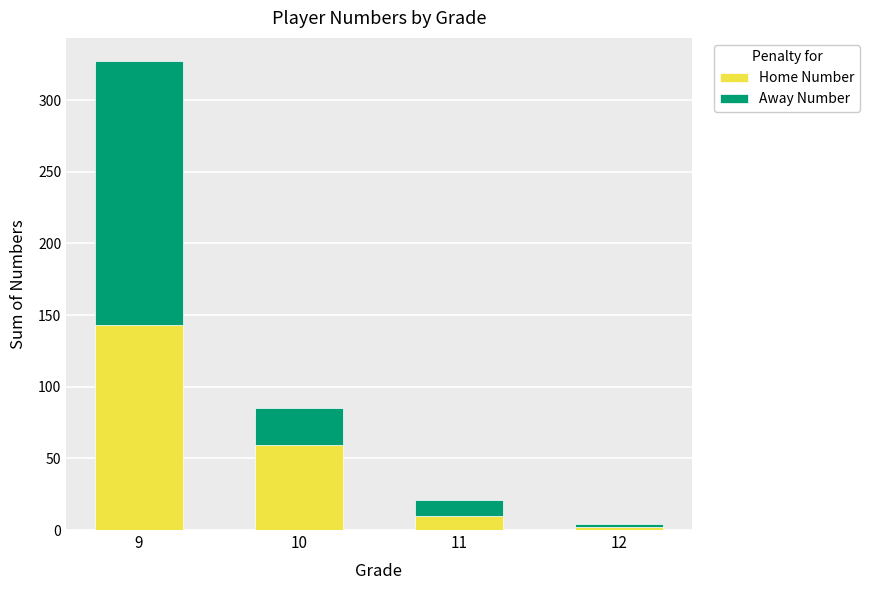

What is the total value across all series at 11?

21